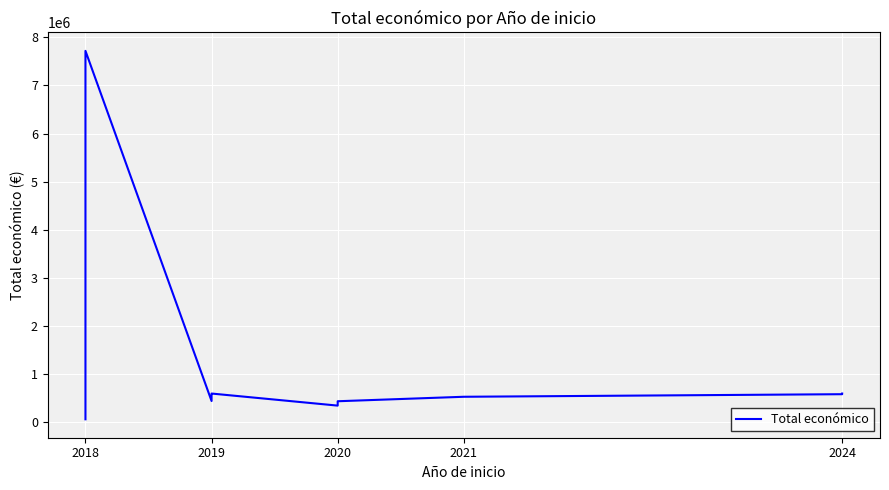

Reading left to right, list all the values displayed in this chart.

64630	517432	574000	7717171	444167	575833	599644	348843	439594	532579	585914	599211	599792